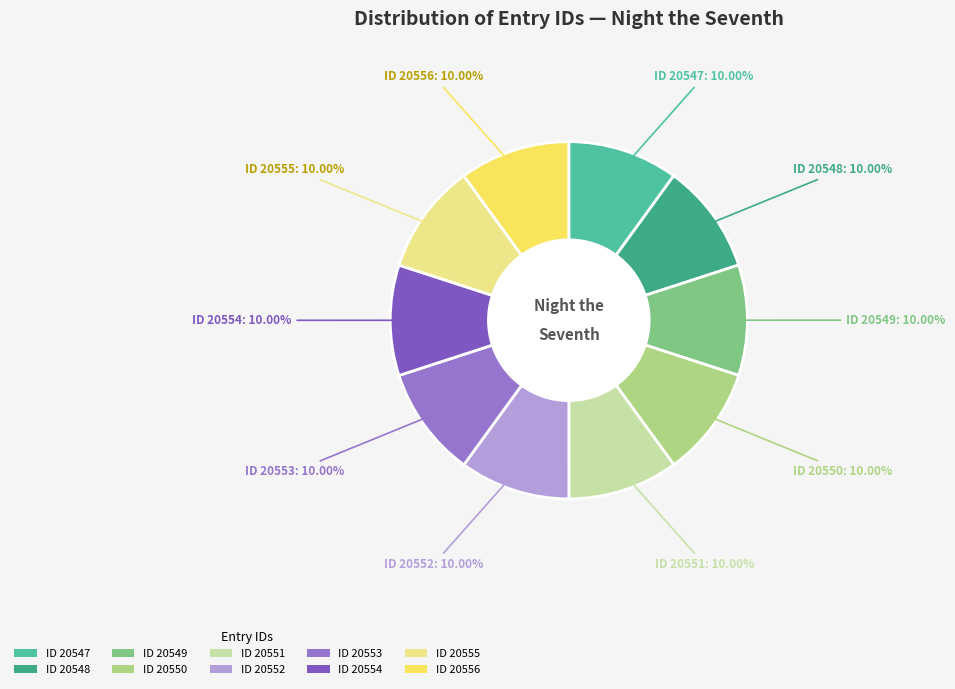

How many segments does this pie chart have?

10